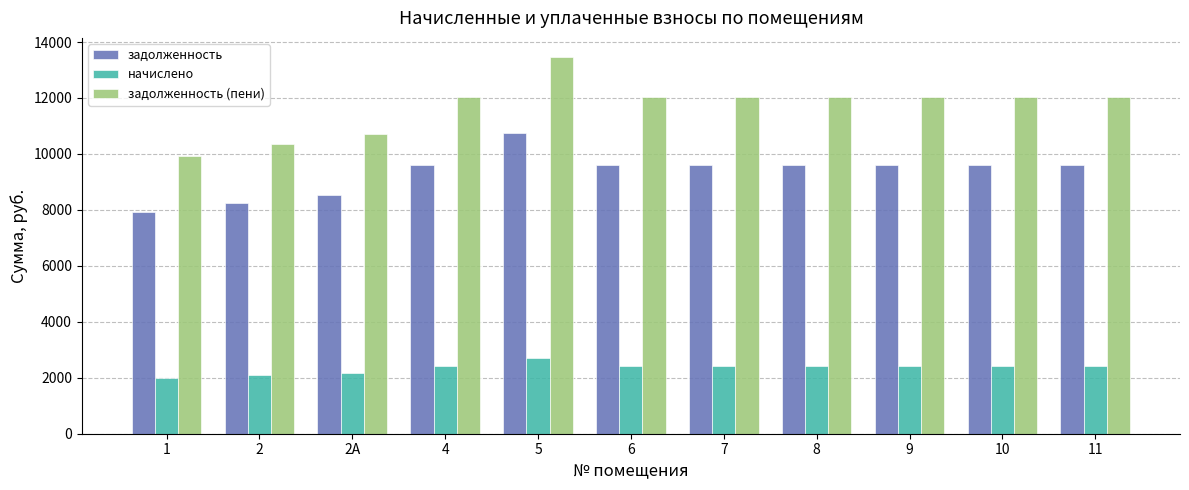

True or false: начислено has a value of 1485.0 at 5.

False